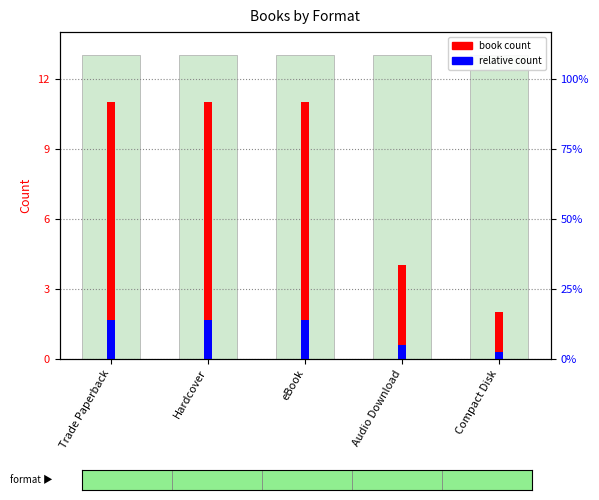

What is the sum of the book count values at Compact Disk and Trade Paperback?

13.0